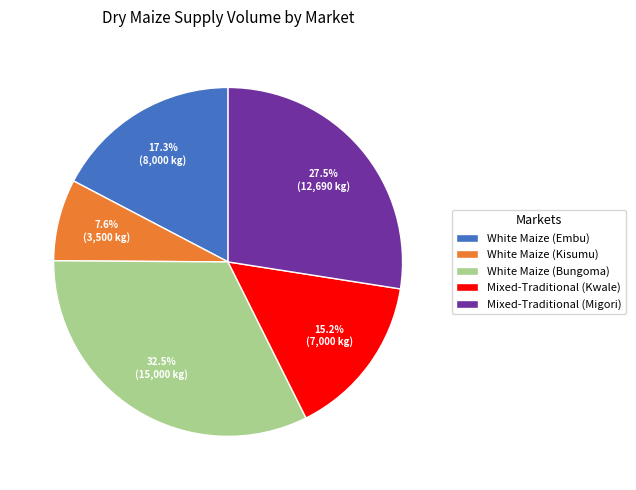

Is it true that Mixed-Traditional (Kwale) is 3% of the pie?

False